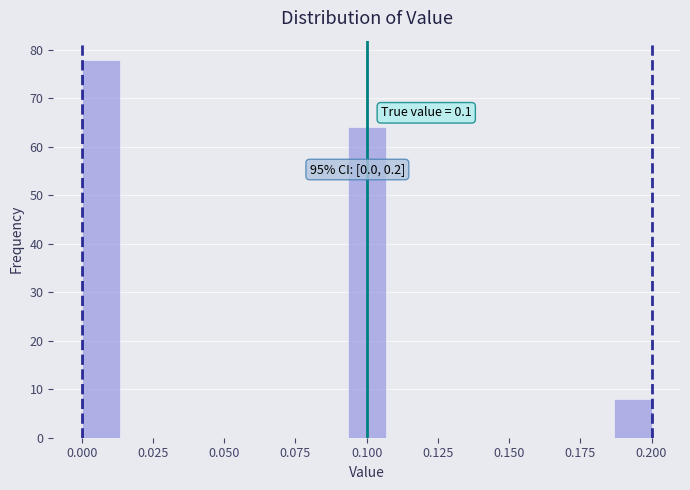

Read against the x-axis, roughly where is the centre of the tallest bar?

0.005